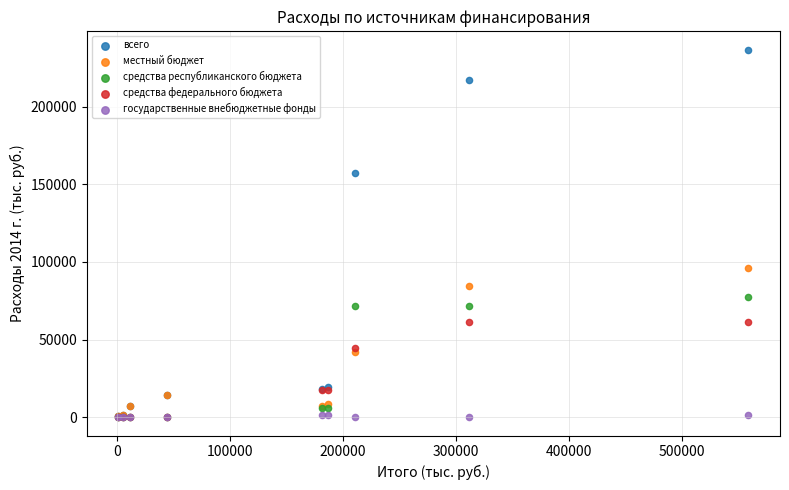

In the всего series, what Y value is closest to 118595?

157535.2